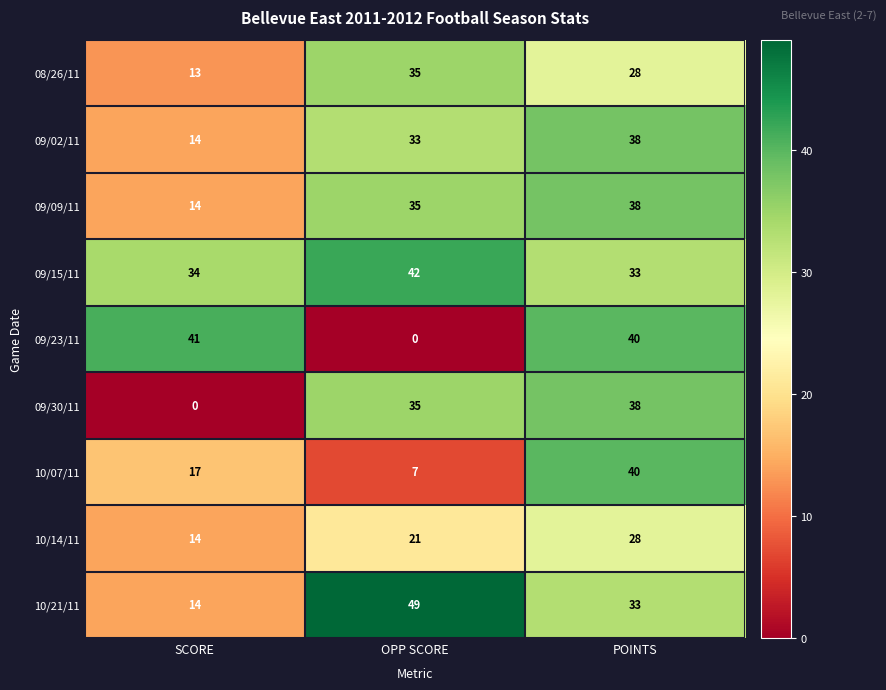

How many data points in 09/15/11 are less than 34?

1